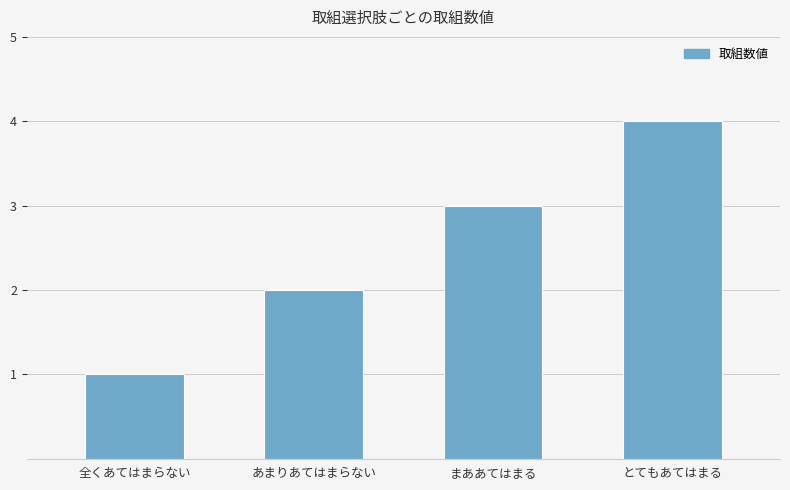

Approximately how many times larger is the value at 全くあてはまらない compared to あまりあてはまらない?

0.5